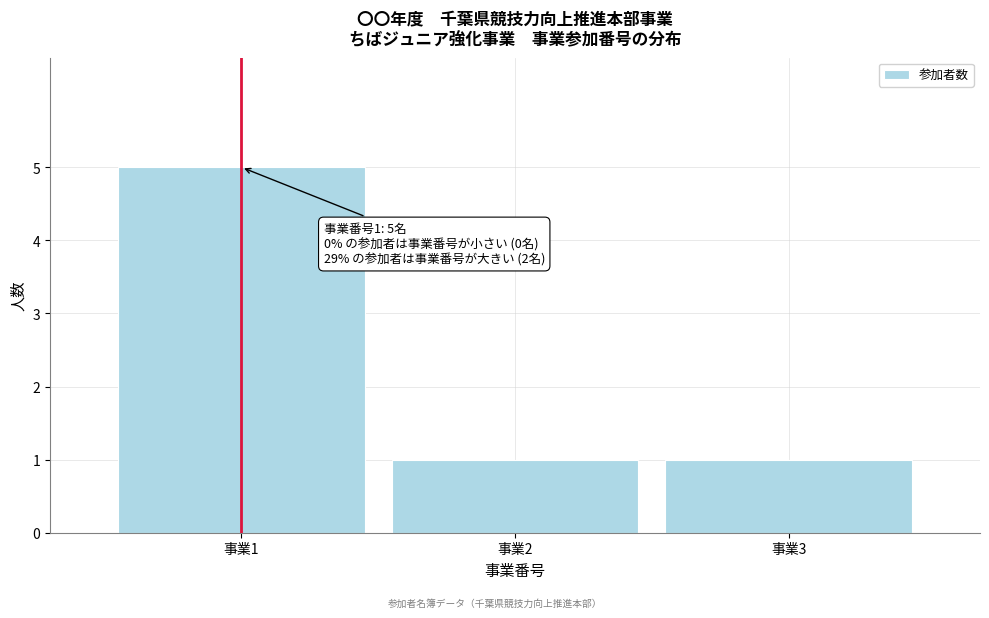

Reading right to left, list all the values displayed in this chart.

1	1	5